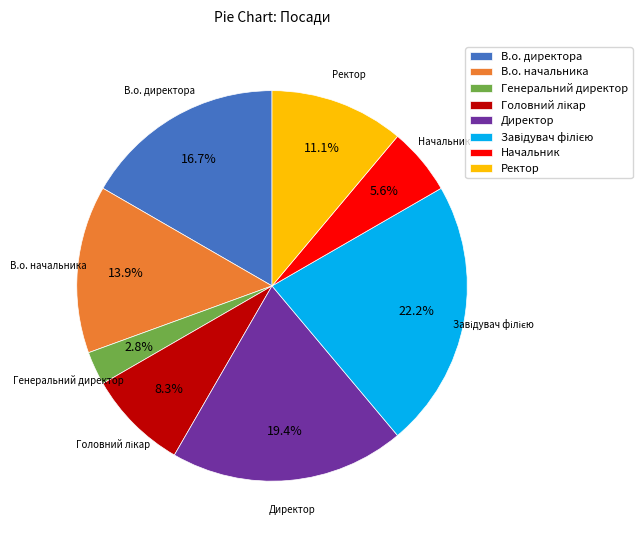

Which has a higher value, В.о. начальника or В.о. директора?

В.о. директора